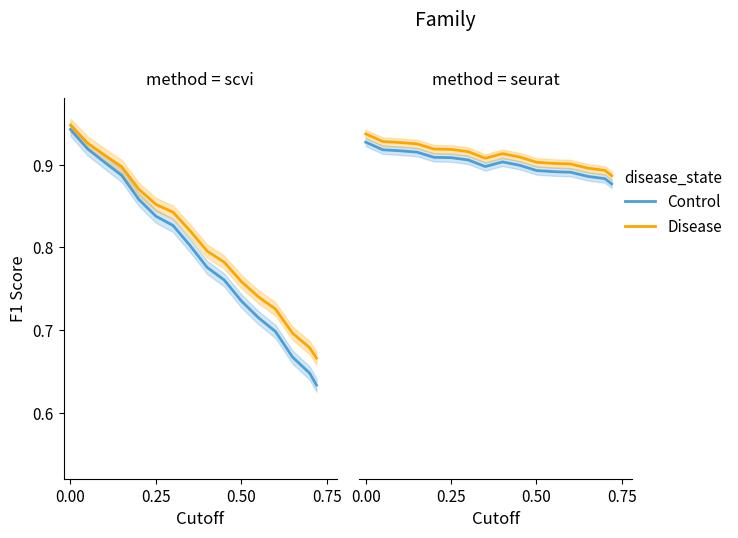

What is the highest value of the Disease series?

0.9